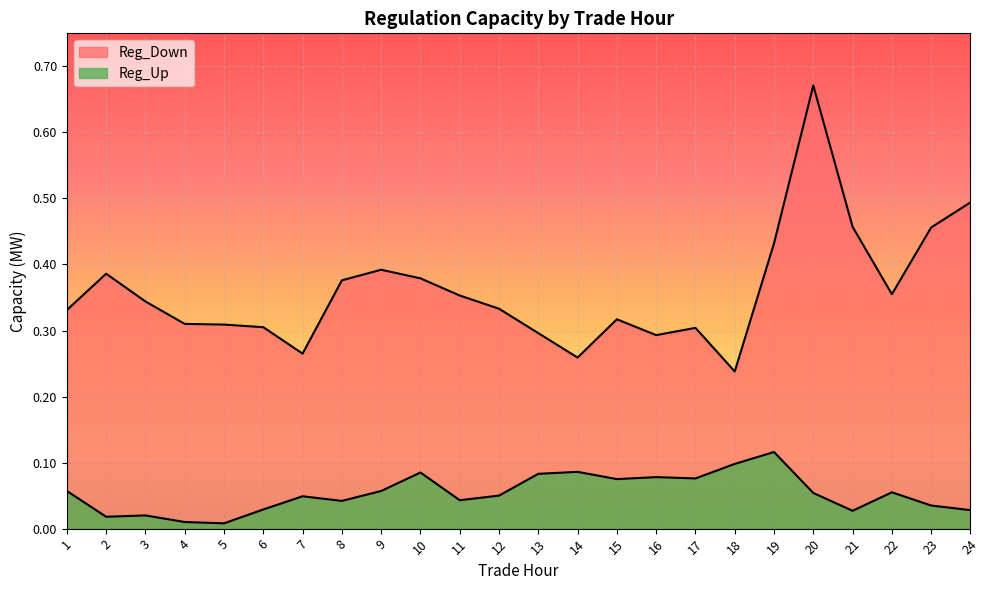

Reading left to right, what are all the values shown in this chart?

Reg_Down: 1=0.3	2=0.4	3=0.3	4=0.3	5=0.3	6=0.3	7=0.3	8=0.4	9=0.4	10=0.4	11=0.4	12=0.3	13=0.3	14=0.3	15=0.3	16=0.3	17=0.3	18=0.2	19=0.4	20=0.7	21=0.5	22=0.4	23=0.5	24=0.5
Reg_Up: 1=0.1	2=0.0	3=0.0	4=0.0	5=0.0	6=0.0	7=0.0	8=0.0	9=0.1	10=0.1	11=0.0	12=0.1	13=0.1	14=0.1	15=0.1	16=0.1	17=0.1	18=0.1	19=0.1	20=0.1	21=0.0	22=0.1	23=0.0	24=0.0